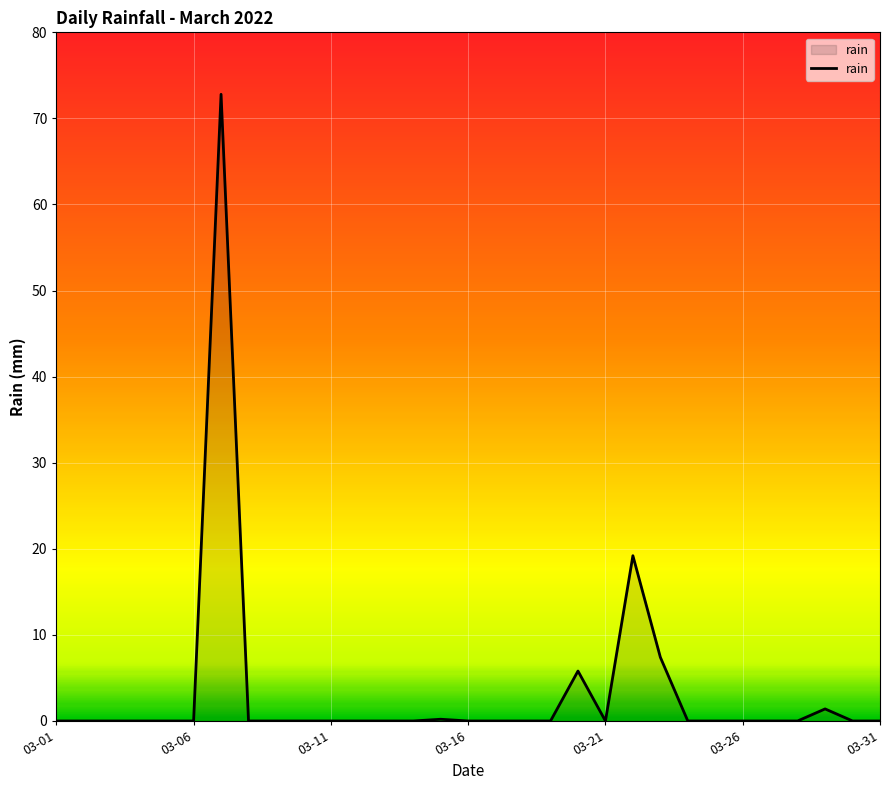

What is the sum of all values?

106.8